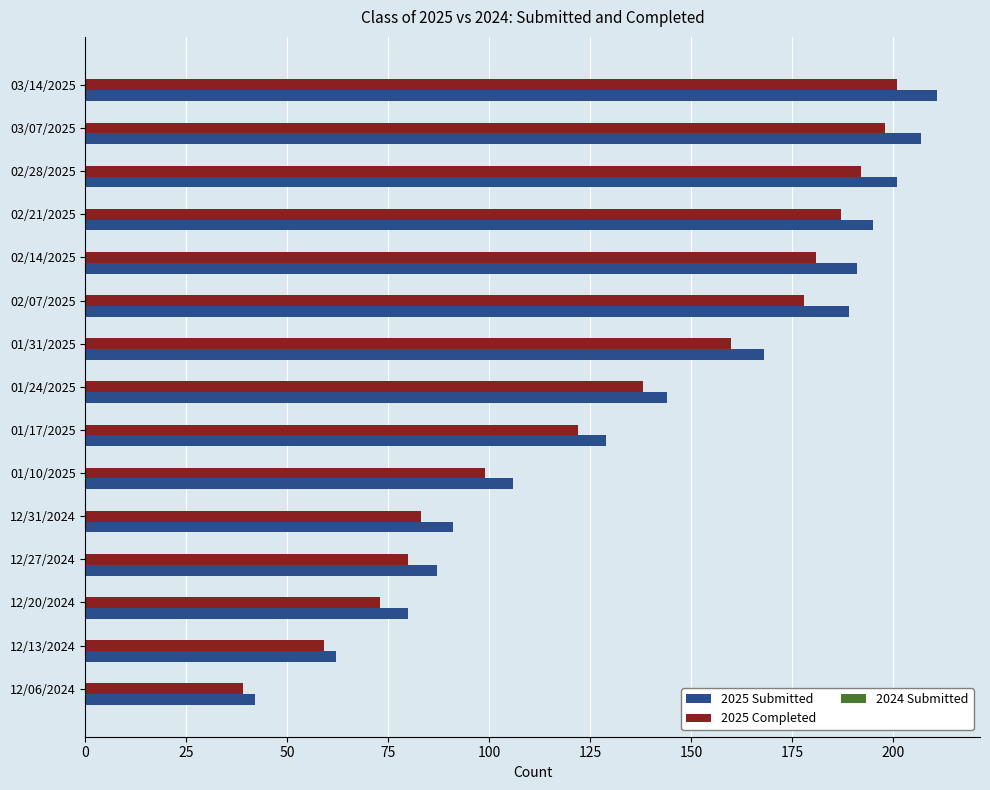

Which series has the largest range (max minus min)?

2025 Submitted